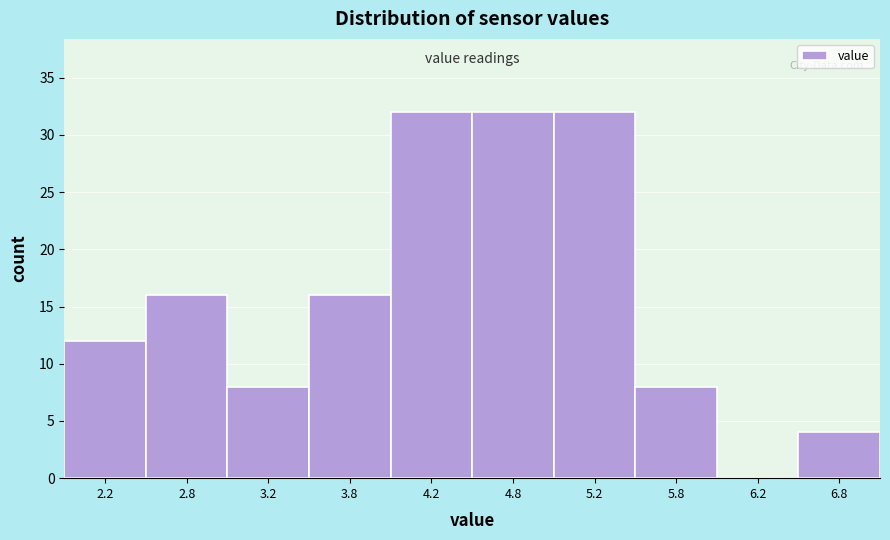

What is the height of the bar covering 3.5 to 4.0 on the x-axis? The values are not printed on the chart, so give them approximately, as read against the axis.

16